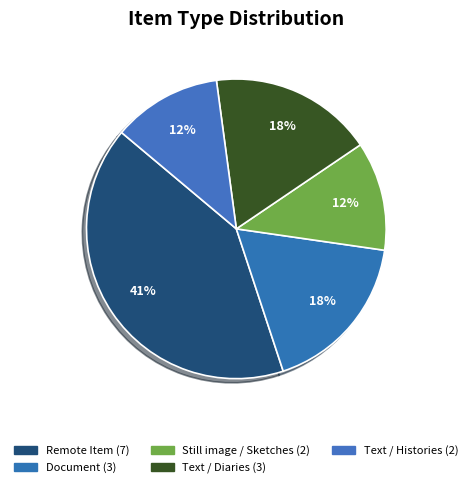

How many slices are in this pie chart?

5